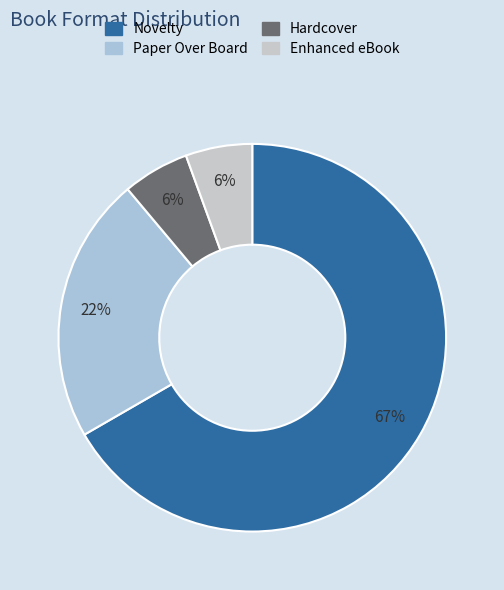

To the nearest percent, what is the difference between the largest and smallest slice percentages?

61%